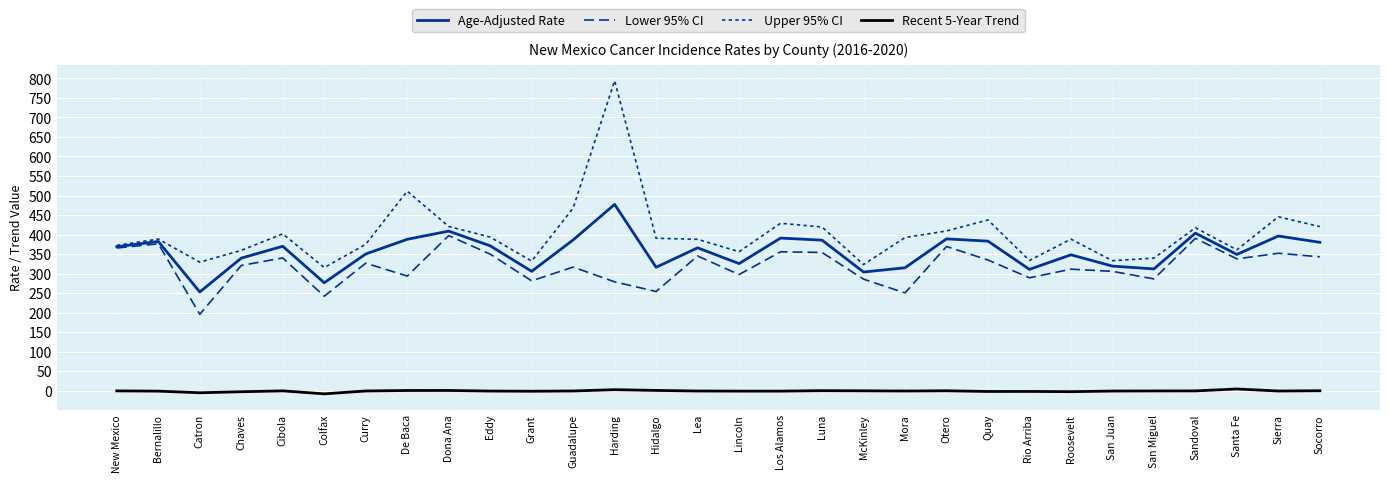

Where is Age-Adjusted Rate nearest to the value 365?

Lea